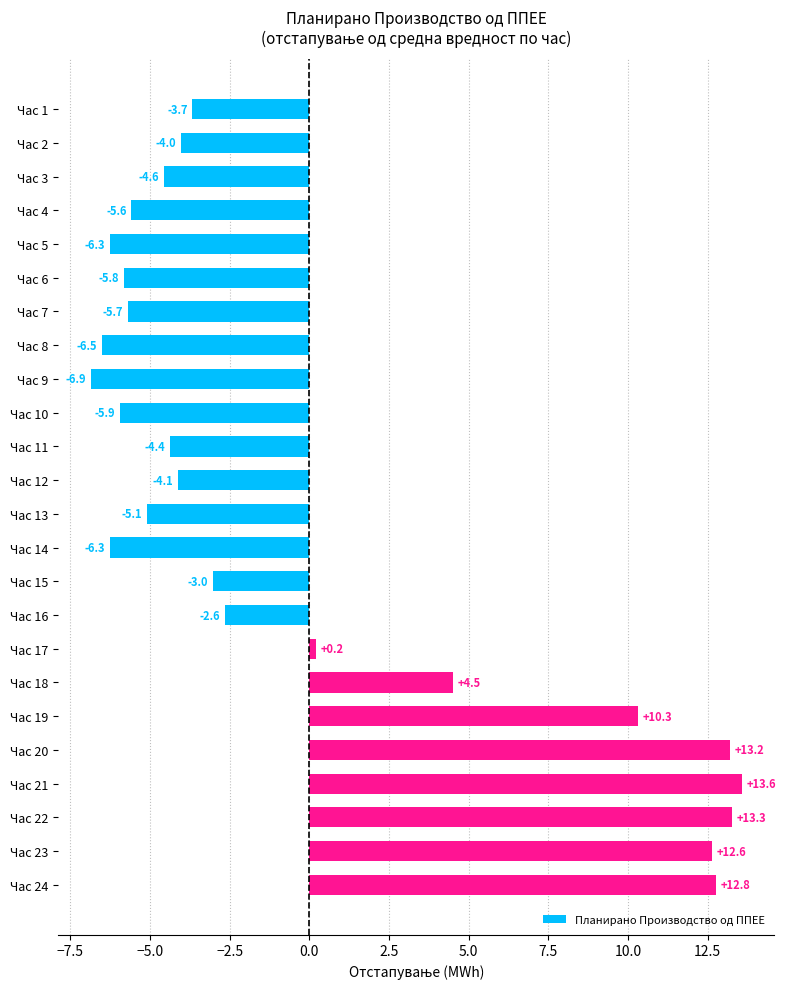

Reading top to bottom, list all the values displayed in this chart.

Час 1=-3.7	Час 2=-4.0	Час 3=-4.6	Час 4=-5.6	Час 5=-6.3	Час 6=-5.8	Час 7=-5.7	Час 8=-6.5	Час 9=-6.9	Час 10=-5.9	Час 11=-4.4	Час 12=-4.1	Час 13=-5.1	Час 14=-6.3	Час 15=-3.0	Час 16=-2.6	Час 17=0.2	Час 18=4.5	Час 19=10.3	Час 20=13.2	Час 21=13.6	Час 22=13.3	Час 23=12.6	Час 24=12.8